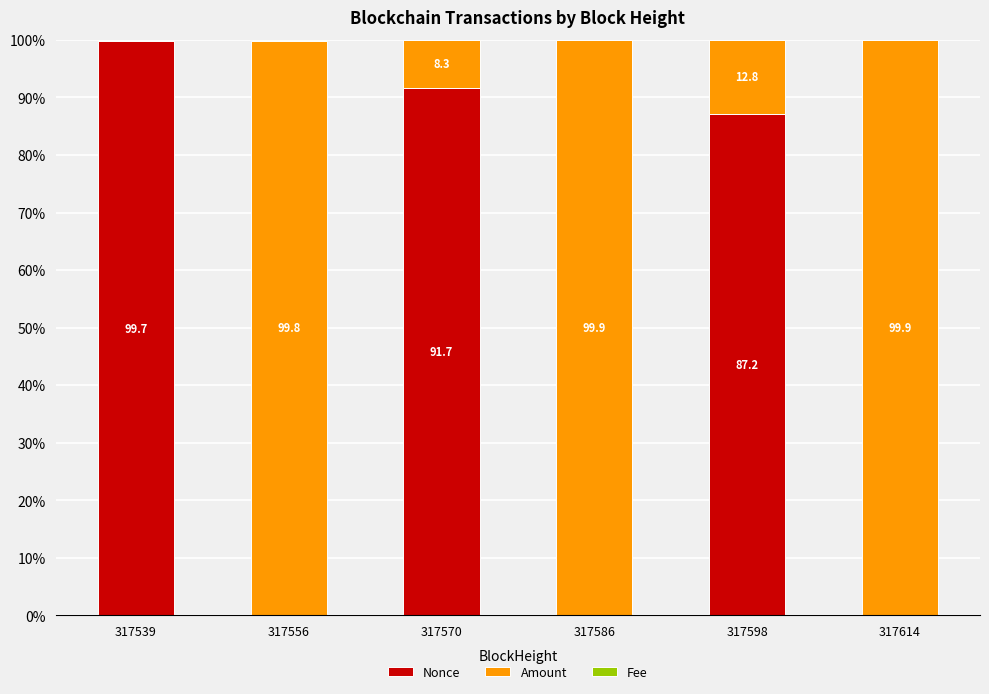

Which category has the highest value in the Nonce series?

317539